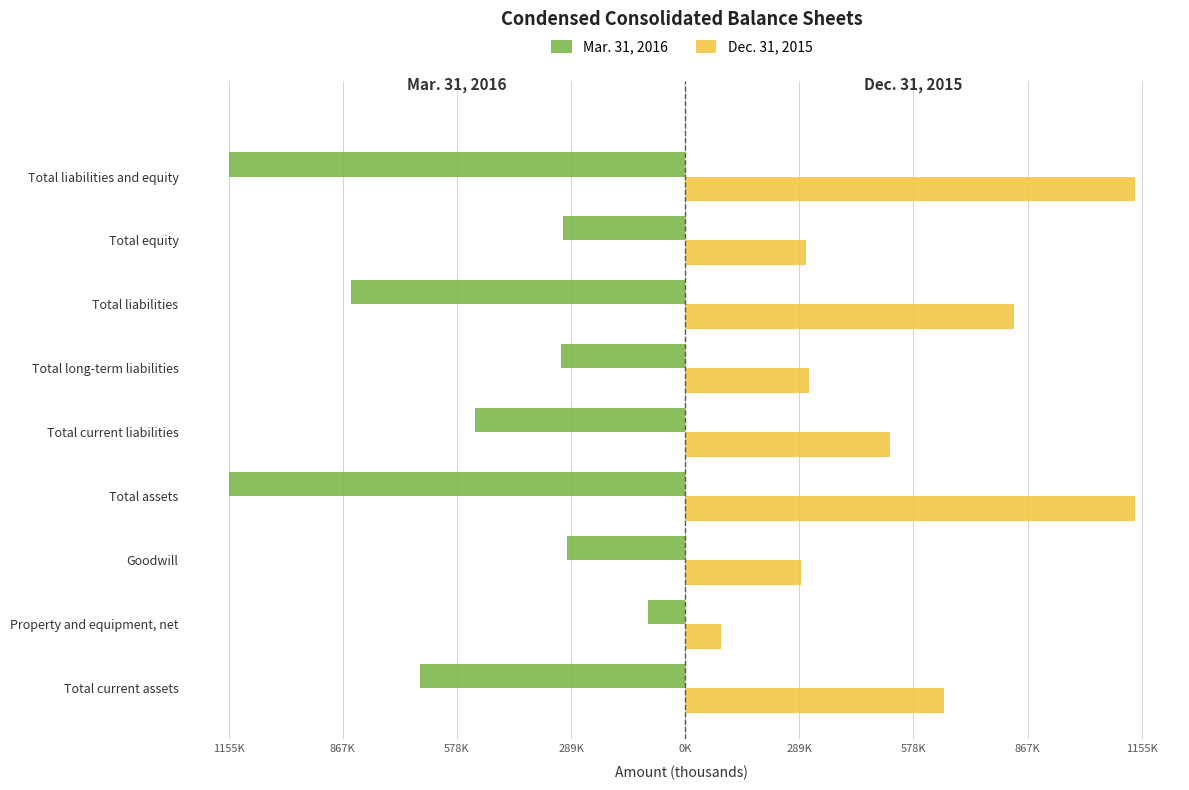

What is the average value of the Mar. 31, 2016 series?

-597.7